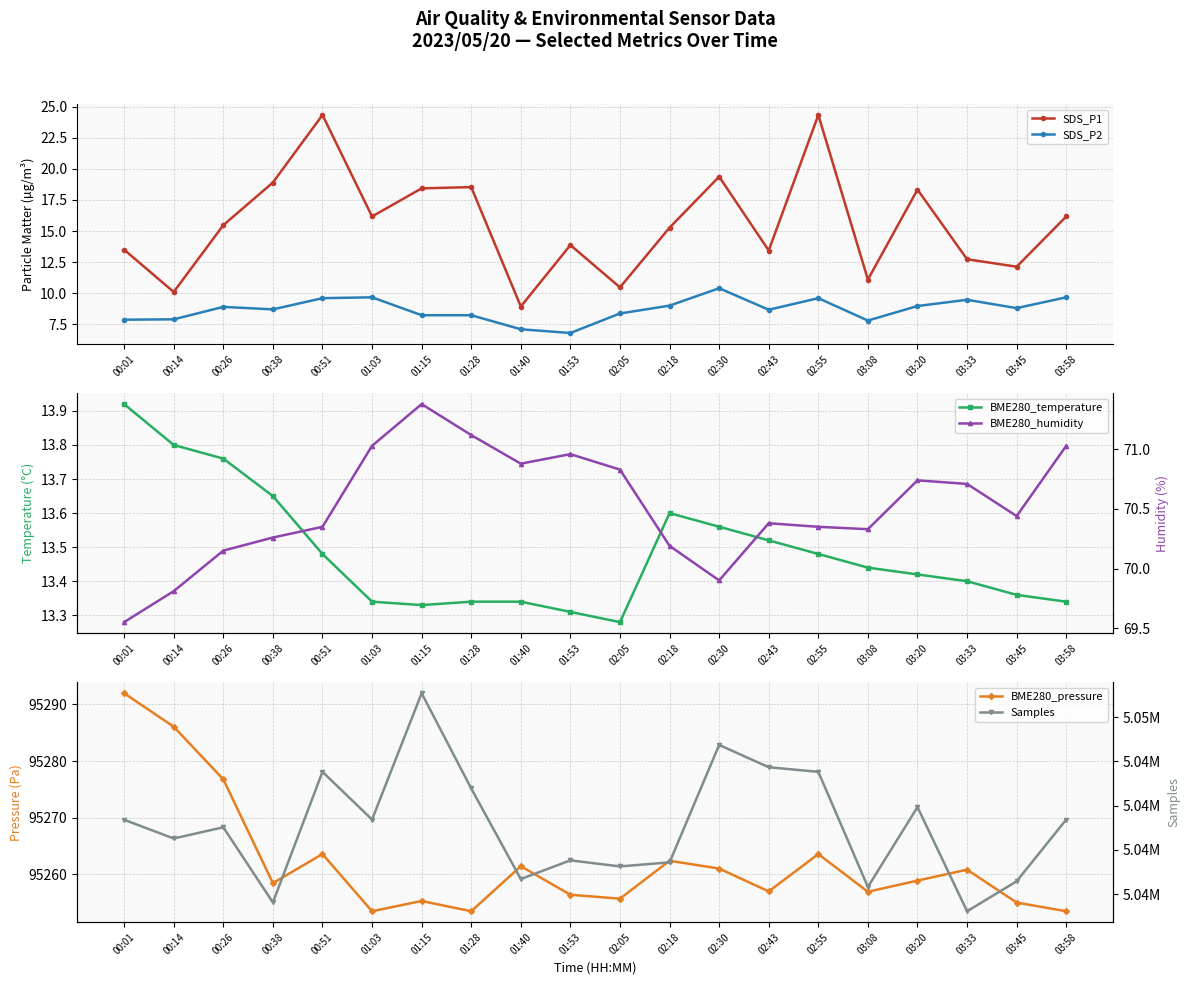

In BME280_pressure, how many points are lower than both neighbors (excluding endpoints)?

6